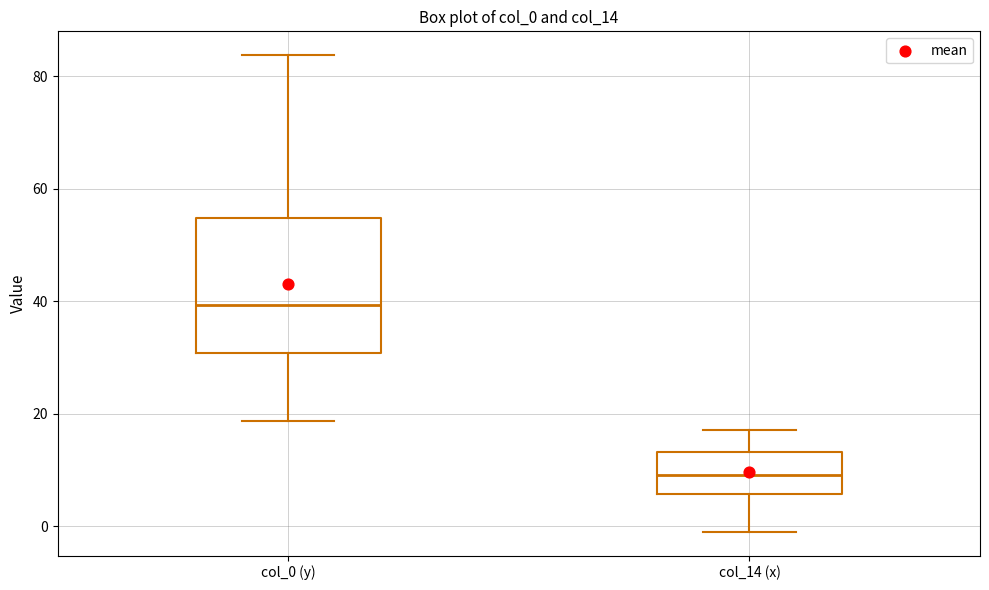

Reading left to right, transcribe this box plot: for each box, give where its median line is, the range the box spans, and where its two whiskers end, as read against the y-axis. The values are not printed on the chart, so give them approximately, as read against the axis.

col_0 (y): median 40, box 30 to 54, whiskers 18 to 84
col_14 (x): median 10, box 6 to 14, whiskers 0 to 18